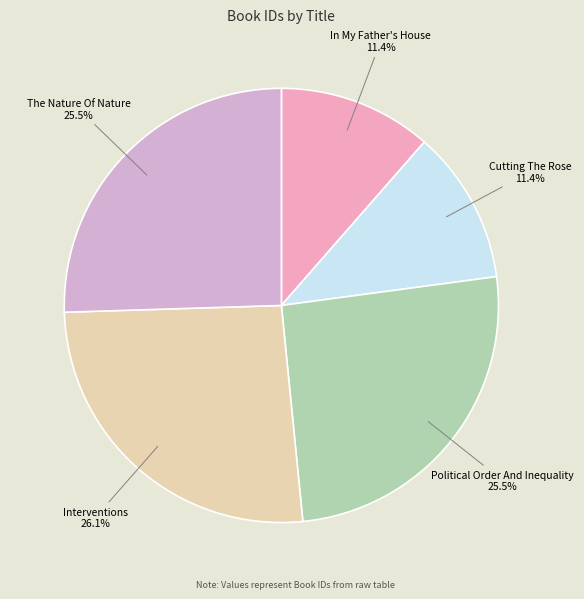

Count the number of slices in the pie.

5